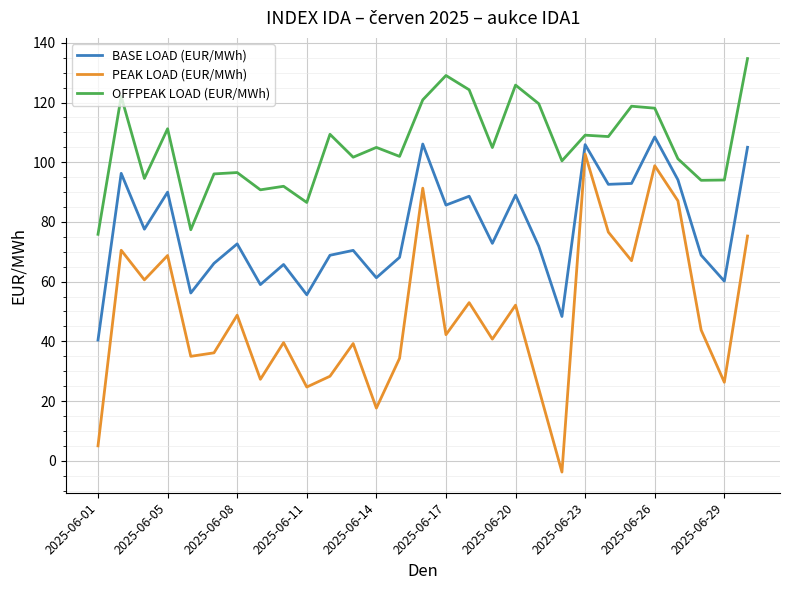

True or false: OFFPEAK LOAD (EUR/MWh) and PEAK LOAD (EUR/MWh) intersect in this chart.

False